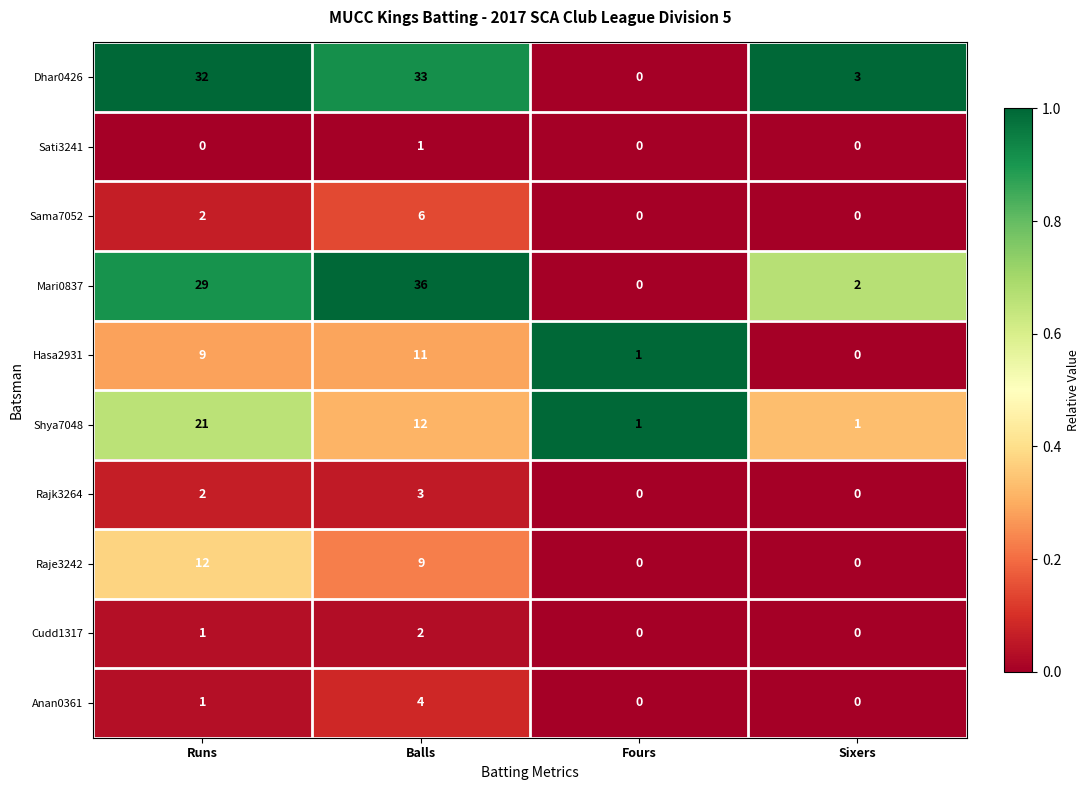

Rank the series by their maximum value, from highest to lowest.

Mari0837, Dhar0426, Shya7048, Raje3242, Hasa2931, Sama7052, Anan0361, Rajk3264, Cudd1317, Sati3241